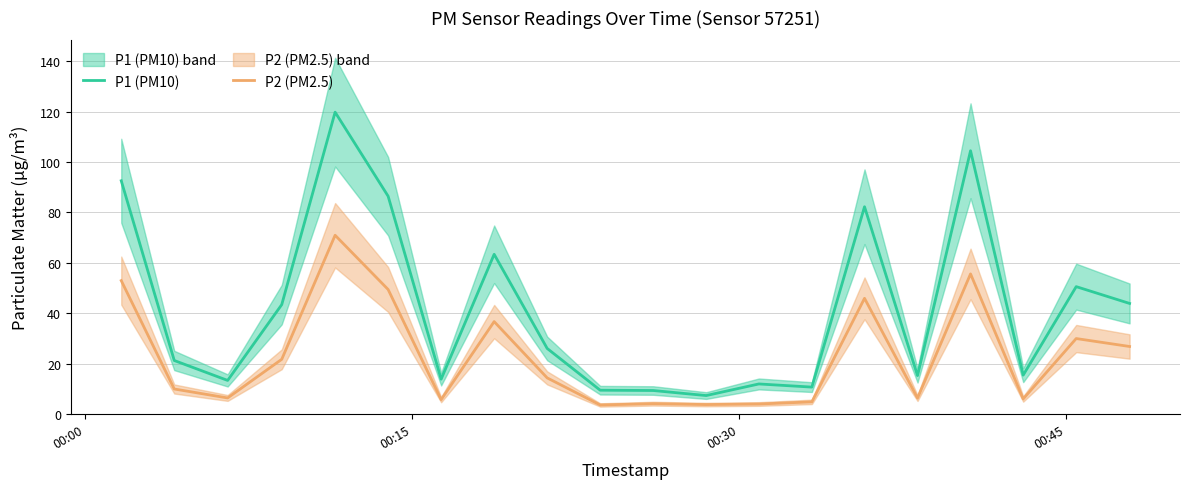

True or false: P2 (PM2.5) and P1 (PM10) intersect in this chart.

False